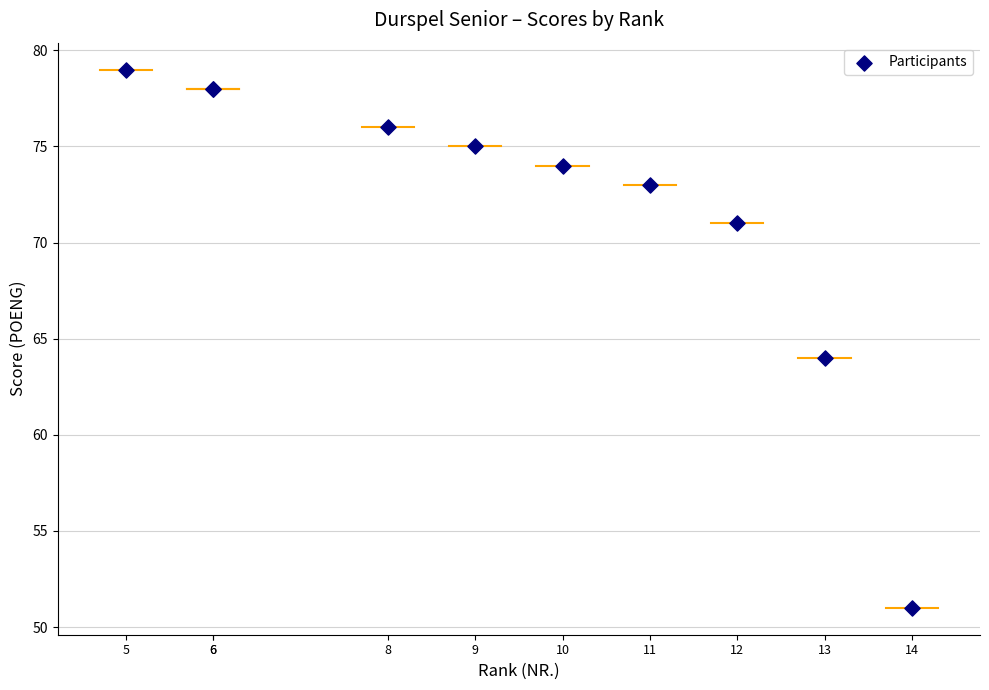

What Y value in the scatter plot is closest to 65?

64